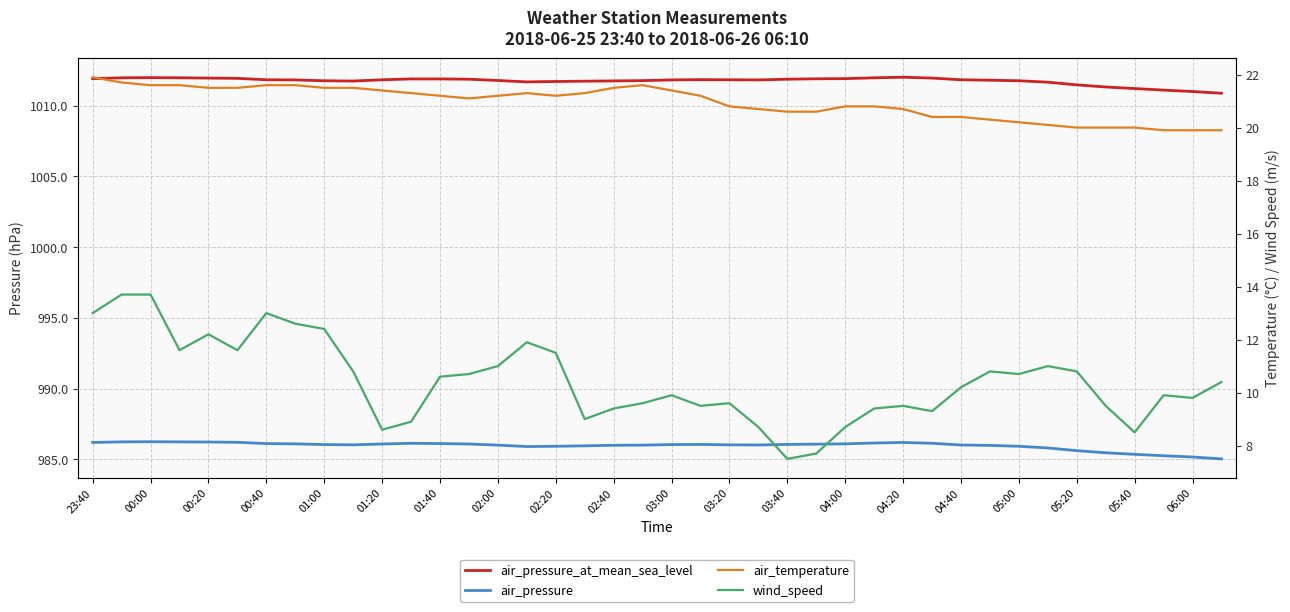

At which category is the sum across all series the highest?

00:00